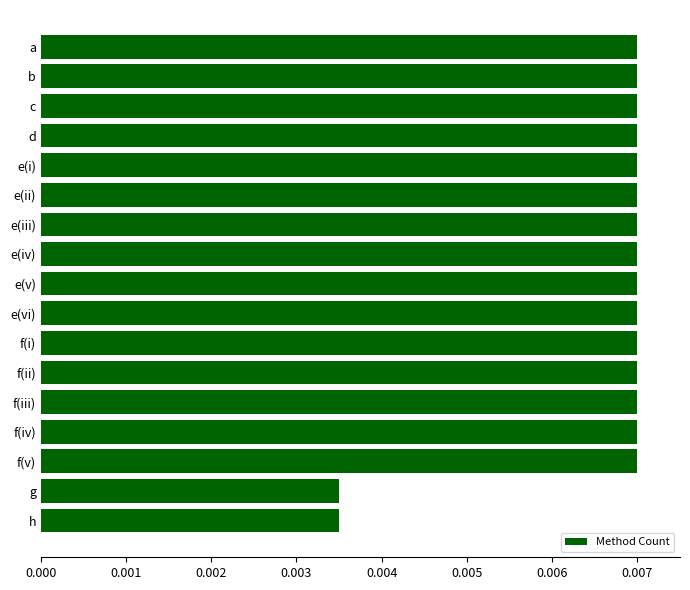

What is the label of the 17th bar from the top?

h